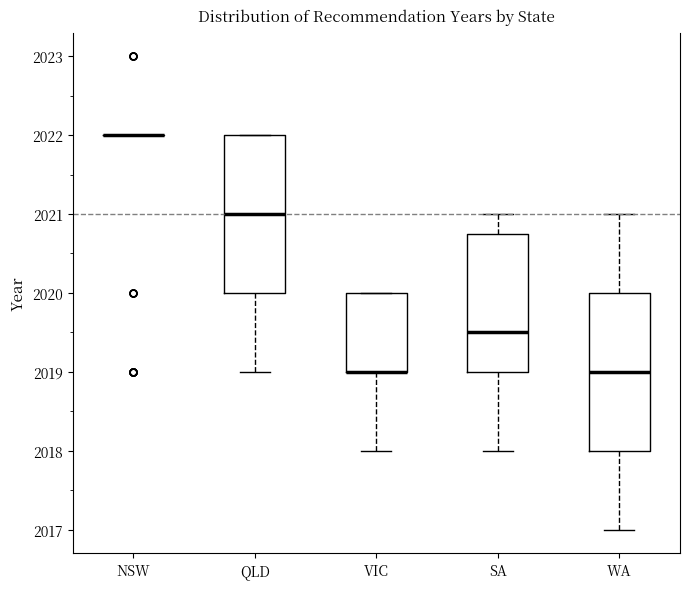

Reading left to right, read every box against the y-axis: the position of its median line, the range the box covers, and the ends of its whiskers. The values are not printed on the chart, so give them approximately, as read against the axis.

NSW: box collapsed to a line at 2022.0, whiskers 2022.0 to 2022.0
QLD: median 2021.0, box 2020.0 to 2022.0, whiskers 2019.0 to 2022.0
VIC: median 2019.0 (drawn on the box's lower edge), box 2019.0 to 2020.0, whiskers 2018.0 to 2020.0
SA: median 2019.5, box 2019.0 to 2020.8, whiskers 2018.0 to 2021.0
WA: median 2019.0, box 2018.0 to 2020.0, whiskers 2017.0 to 2021.0